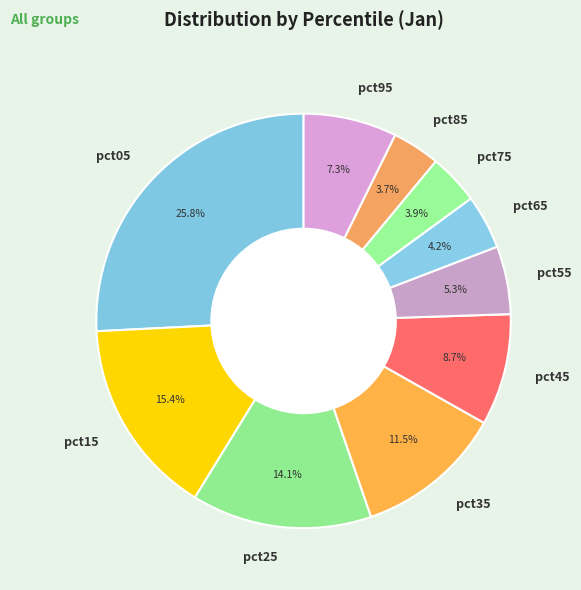

What is the total percentage of pct15 and pct45?

24.1%